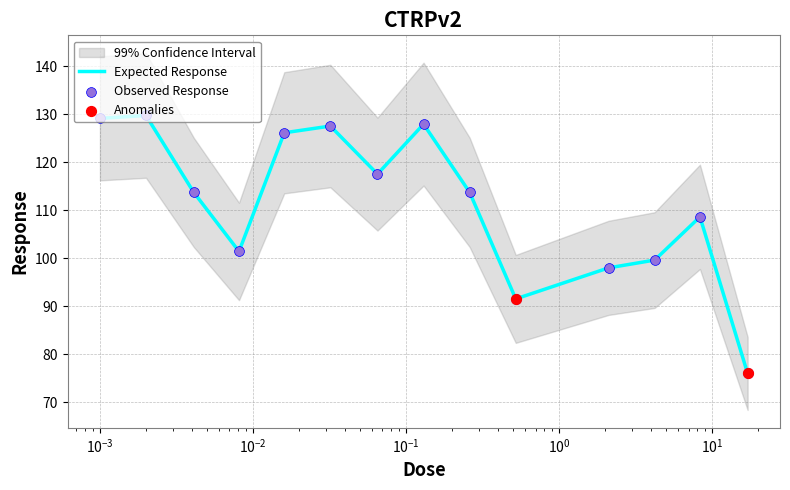

Approximately how many times larger is the value at 0.0081 compared to 0.52?

1.1